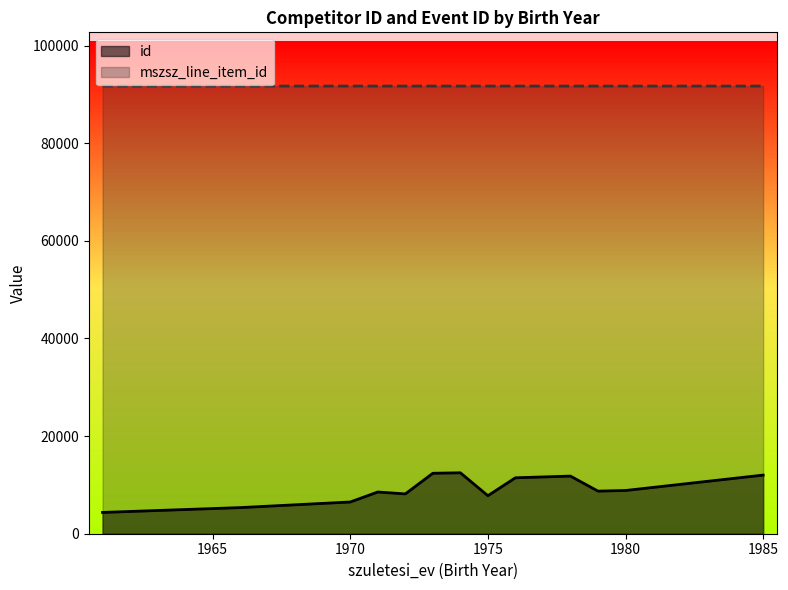

What is the label of the 29th point from the right?

1980